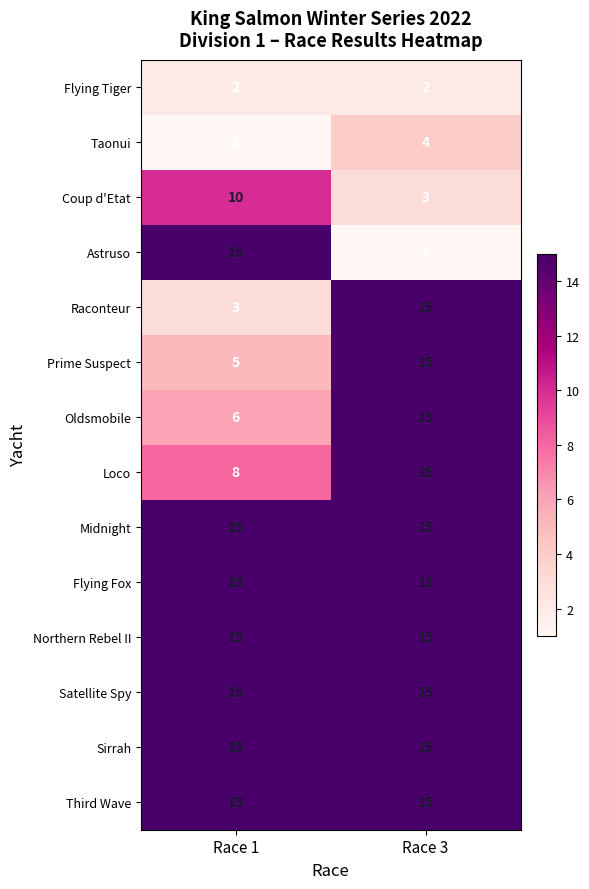

What is the spread (max minus min) of values at Race 1?

14